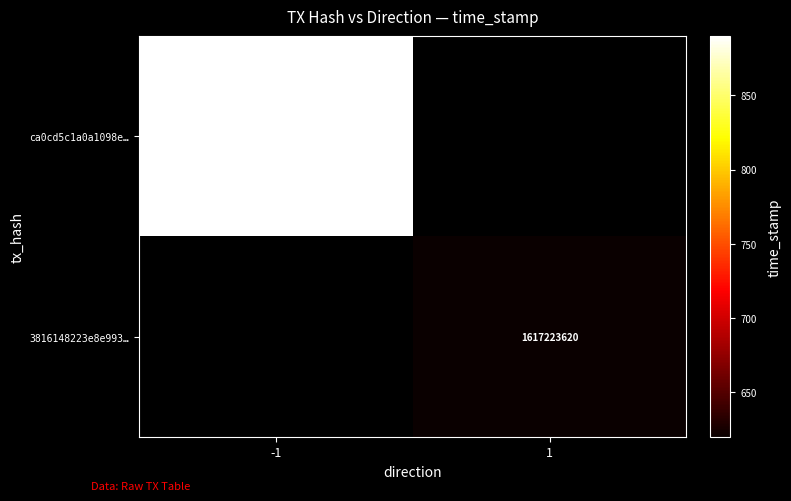

The value of 3816148223e8e993… at 1 is 1617223620. True or false?

True